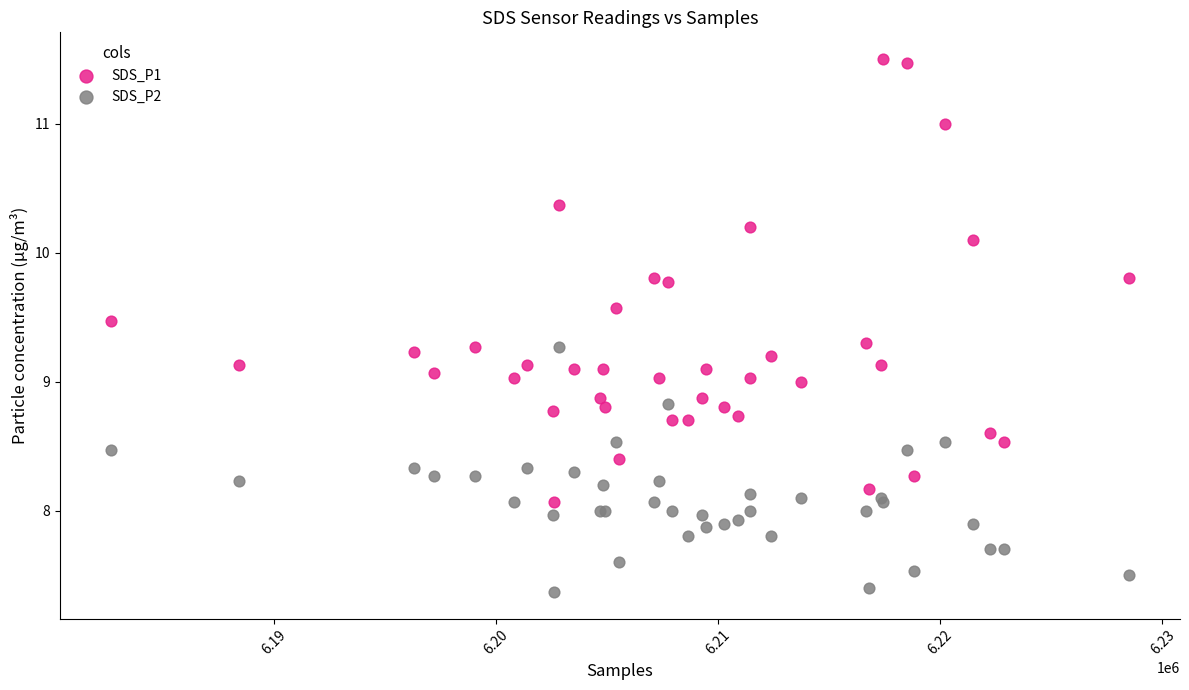

Which series reaches the maximum Y coordinate?

SDS_P1